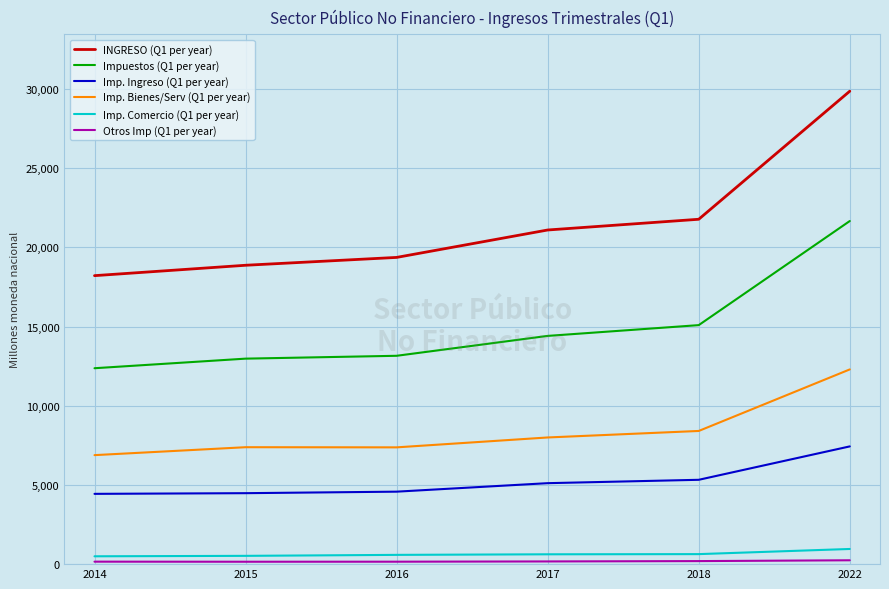

Rank the categories by INGRESO (Q1 per year) value from highest to lowest.

2022, 2018, 2017, 2016, 2015, 2014